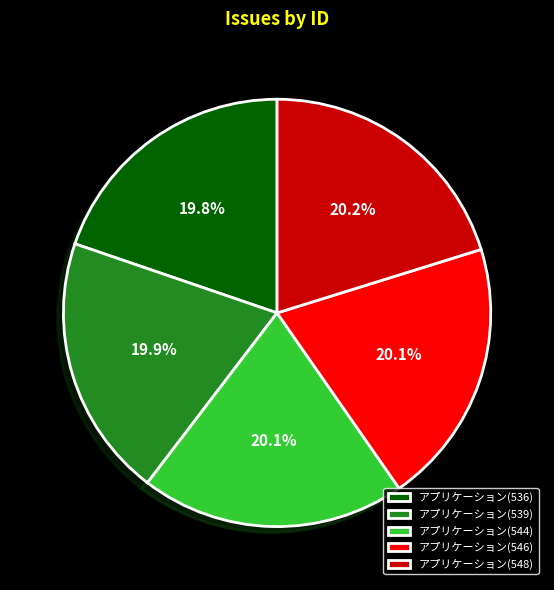

Does アプリケーション(548) represent more than half of the total?

No